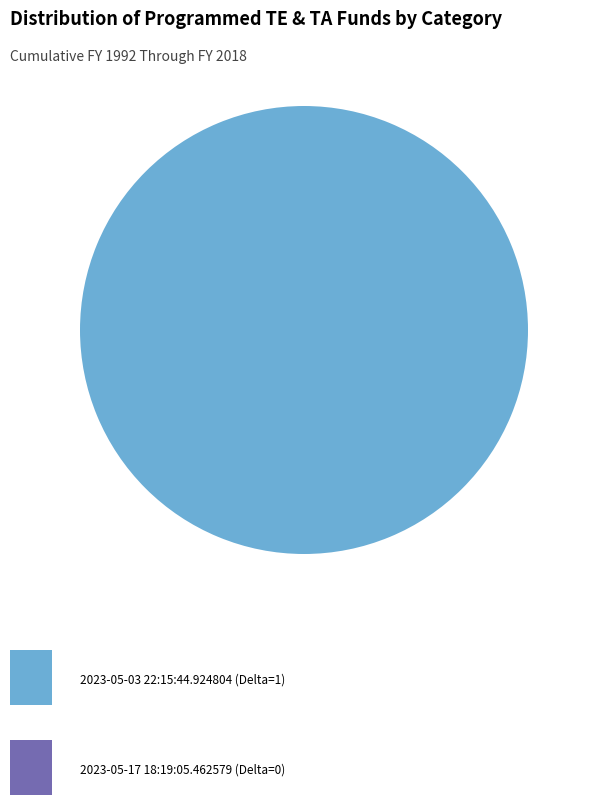

Is there any slice that represents more than half of the pie?

Yes